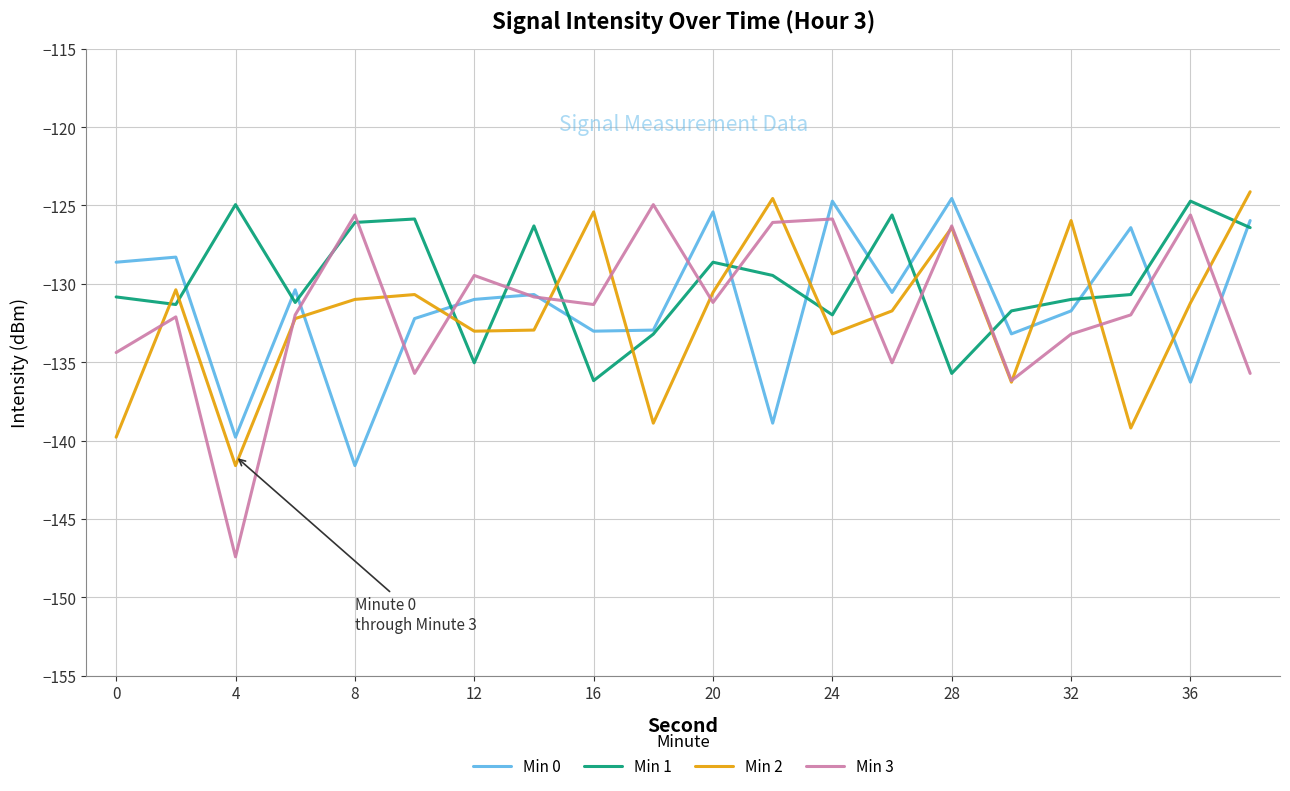

Which series has the largest range (max minus min)?

Min 3